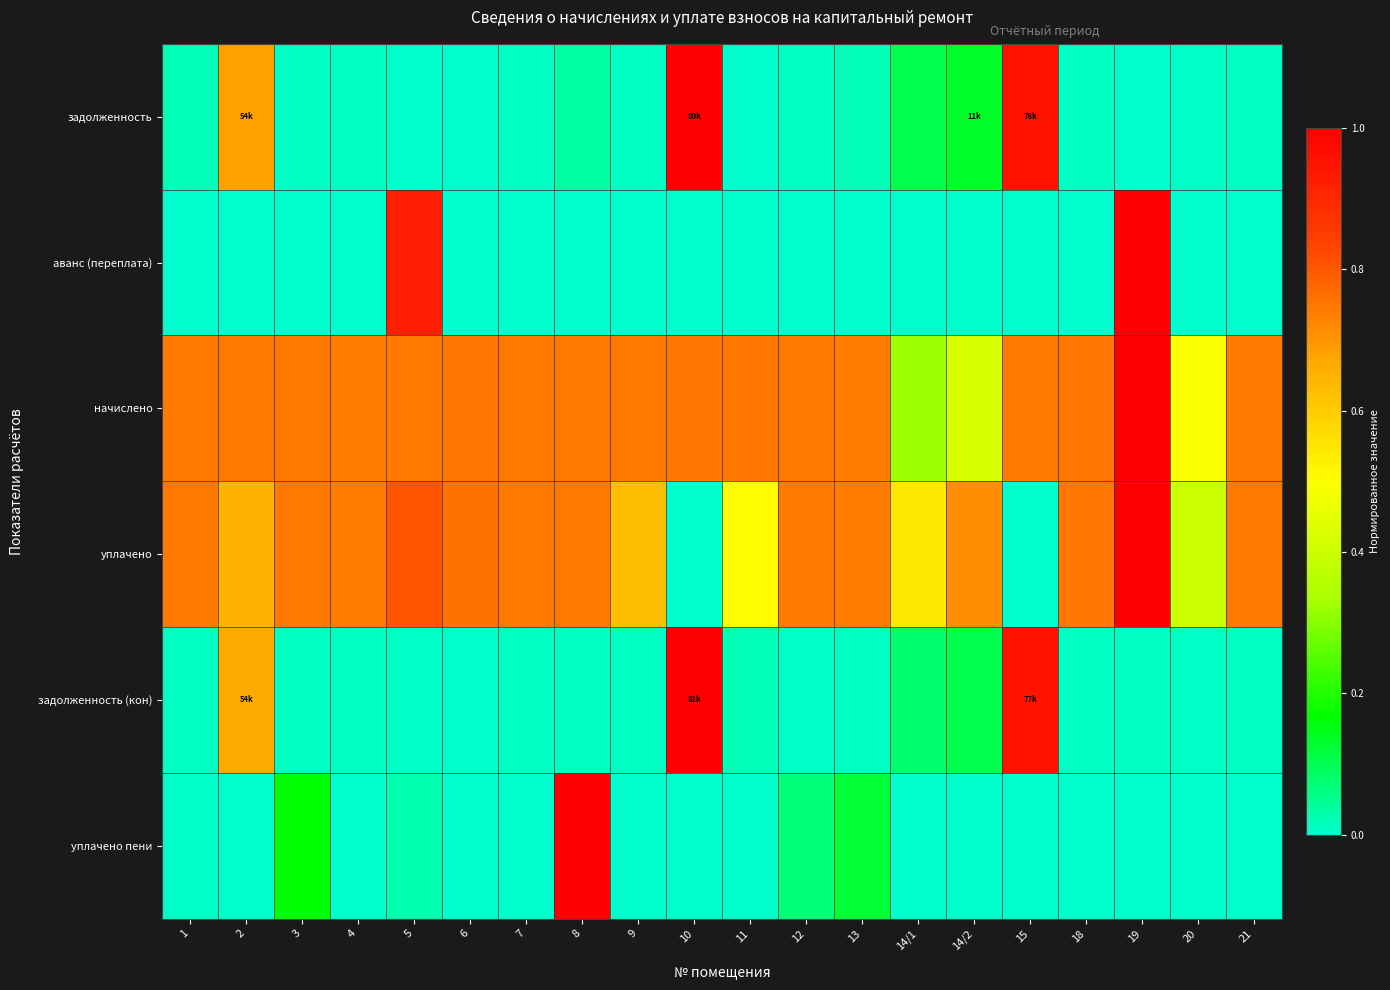

What is the total value across all series at 3?

1.7